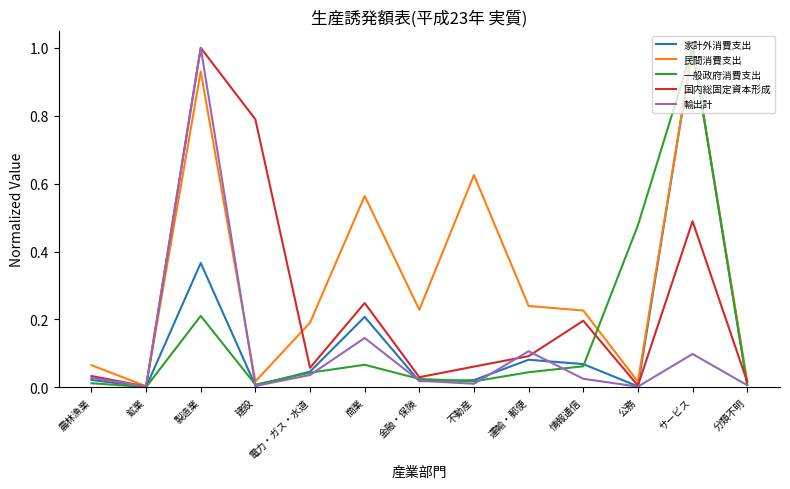

What position from the left is 情報通信?

10